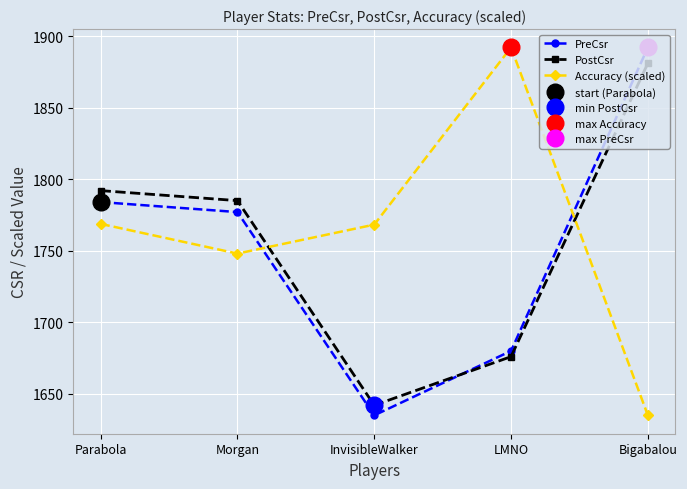

Where does the Accuracy (scaled) series first go above 1768?

Parabola